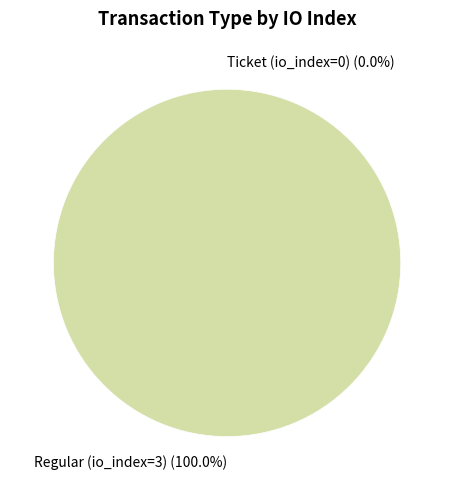

Rank the categories by value from highest to lowest.

Regular (io_index=3), Ticket (io_index=0)